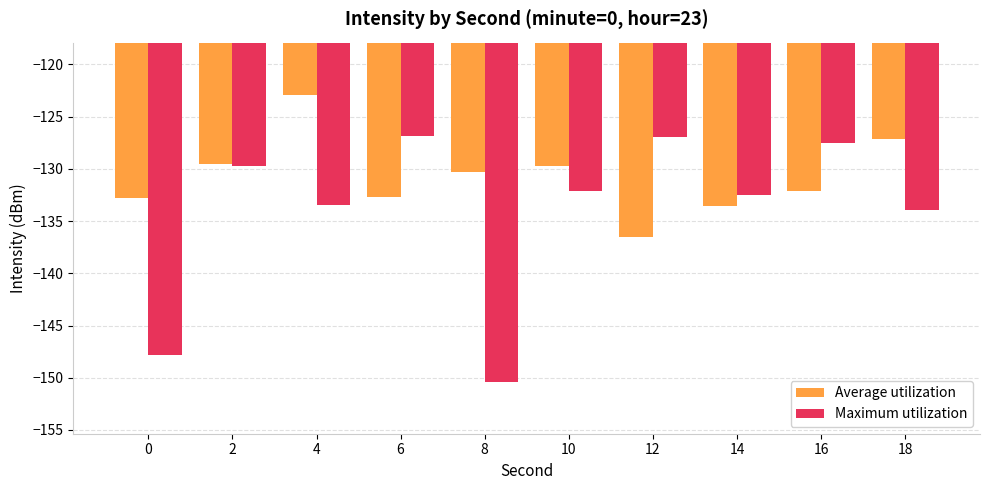

What is the sum of the Average utilization values at 16 and 14?

-265.7